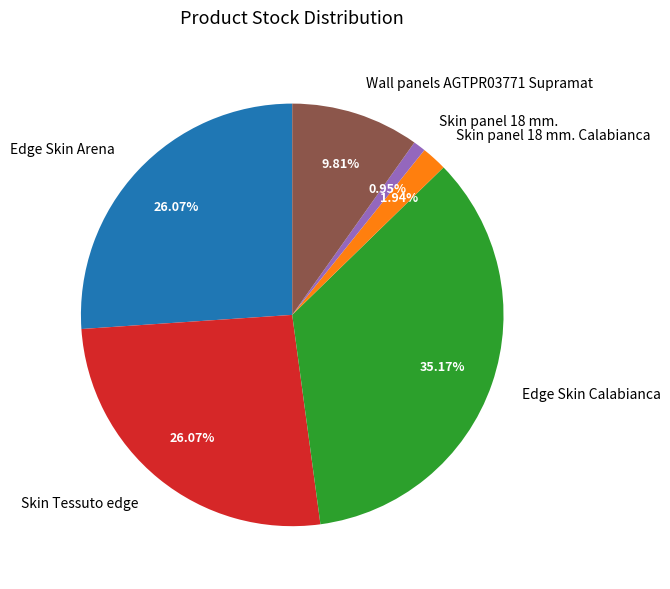

What is the ratio of the value at Edge Skin Arena to the value at Skin panel 18 mm. Calabianca?

13.4